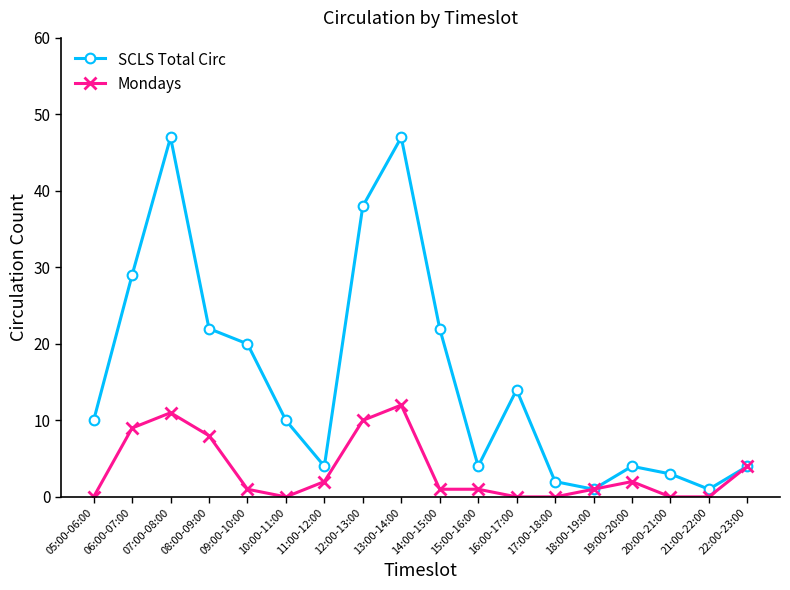

The value of Mondays at 08:00-09:00 is 8. True or false?

True